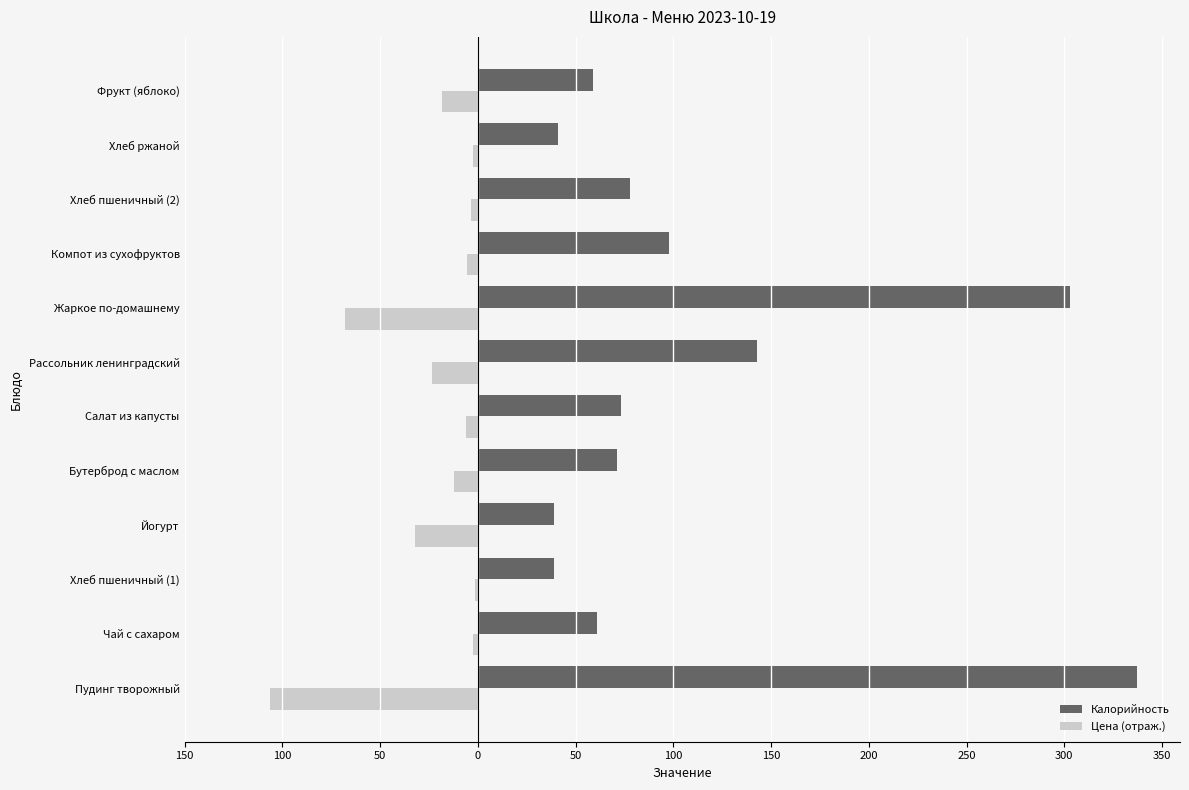

What are all the series names shown in the legend?

Калорийность, Цена (отраж.)